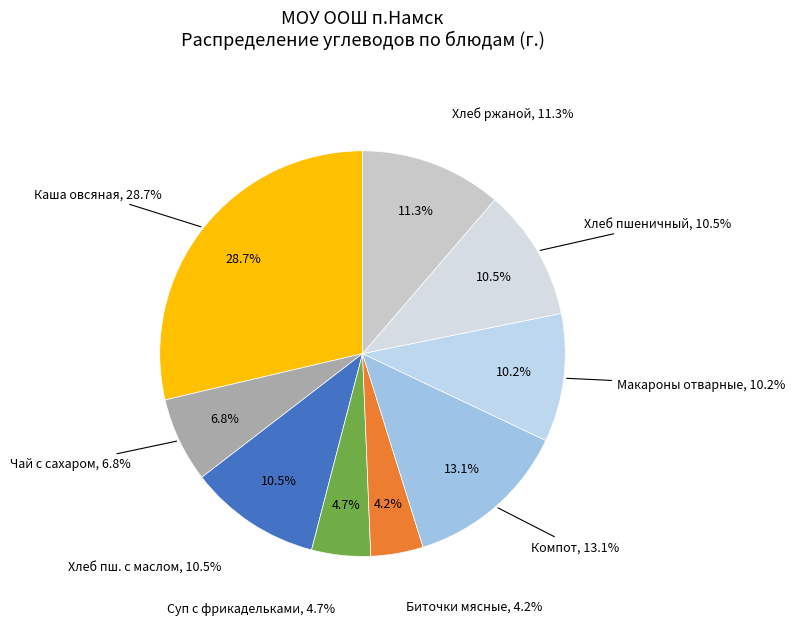

Is it true that Компот (Углеводы) is 1% of the pie?

False